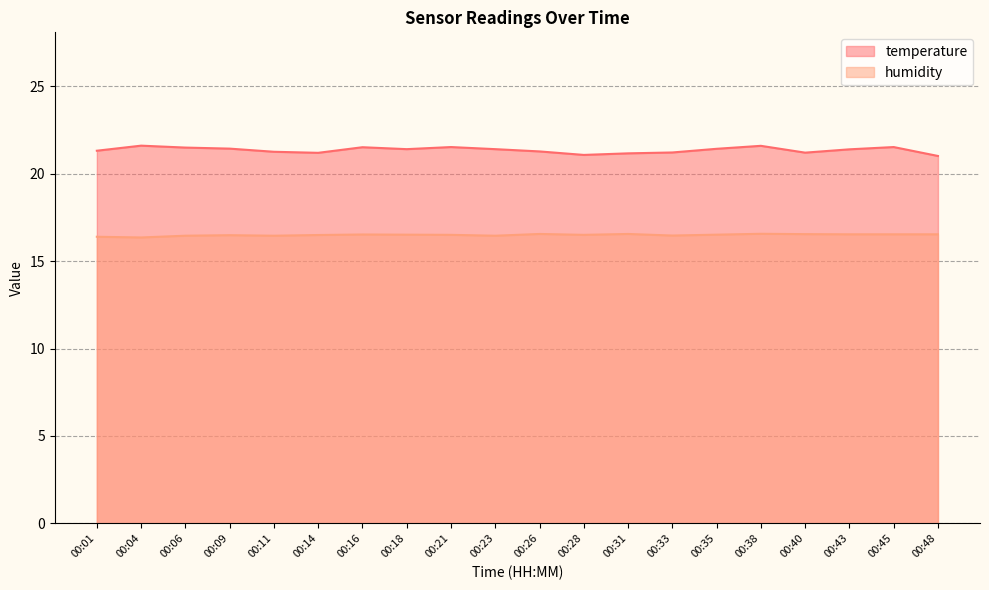

List the series in order of their overall mean, highest first.

temperature, humidity